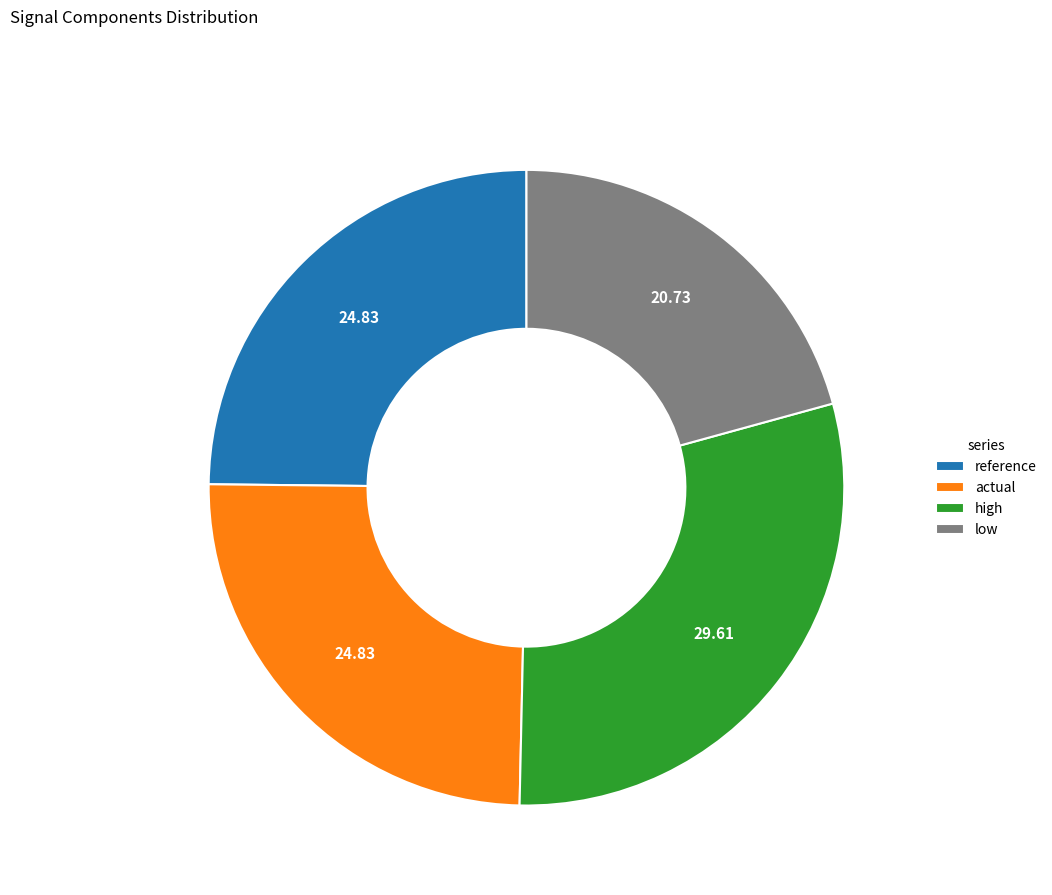

What is the largest slice in the pie chart?

high